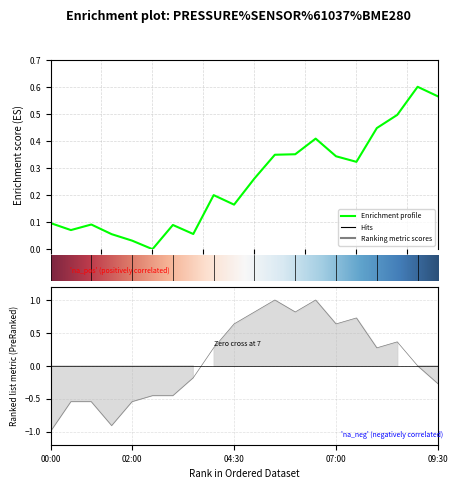

Is it true that temperature equals 0.4 at 16?

False